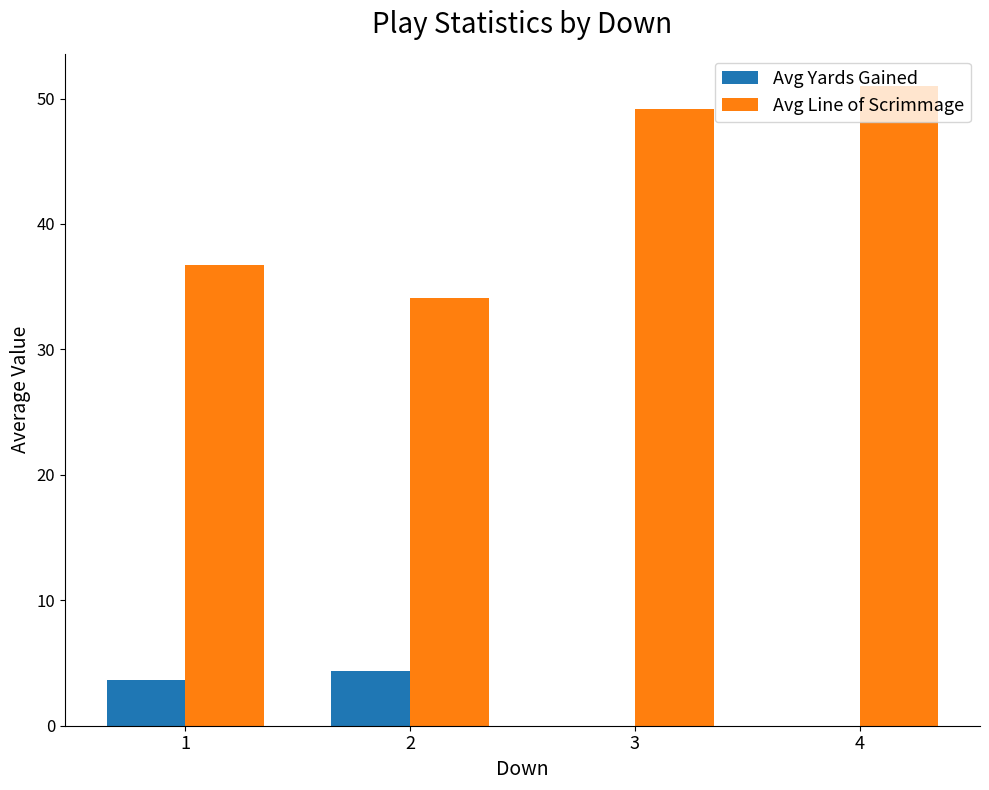

What is the sum of the Avg Yards Gained values at 1 and 2?

8.0